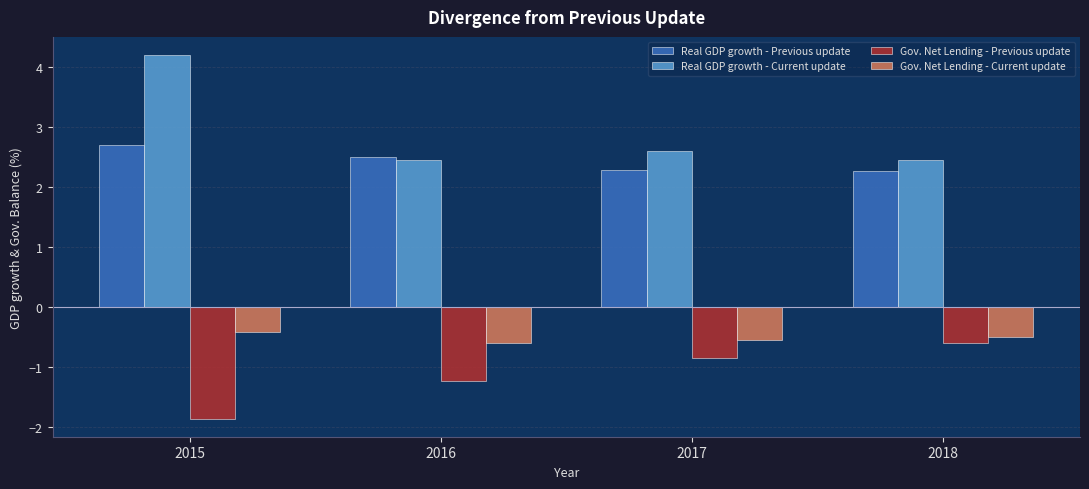

Rank the series by their maximum value, from lowest to highest.

Gov. Net Lending - Previous update, Gov. Net Lending - Current update, Real GDP growth - Previous update, Real GDP growth - Current update